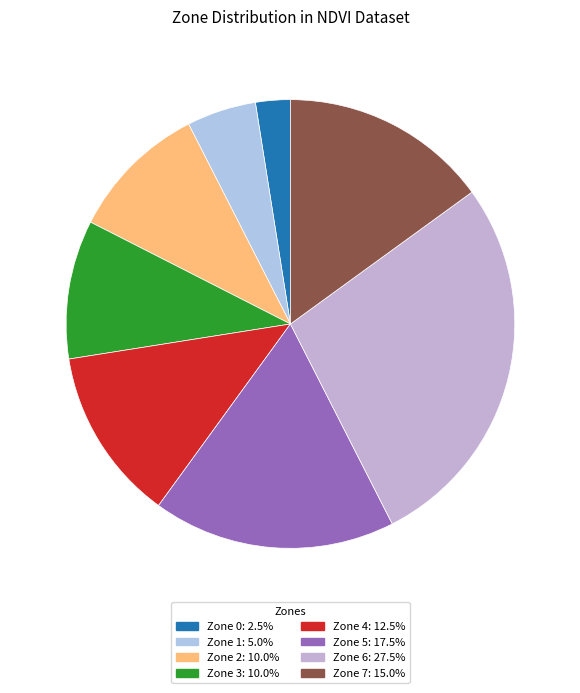

What is the ratio of the value at Zone 3 to the value at Zone 2?

1.0